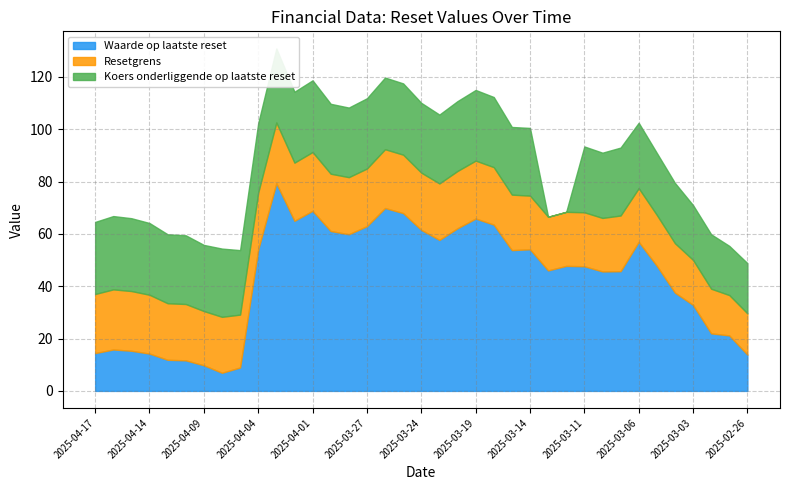

How many intersections are there between Waarde op laatste reset and Resetgrens?

2